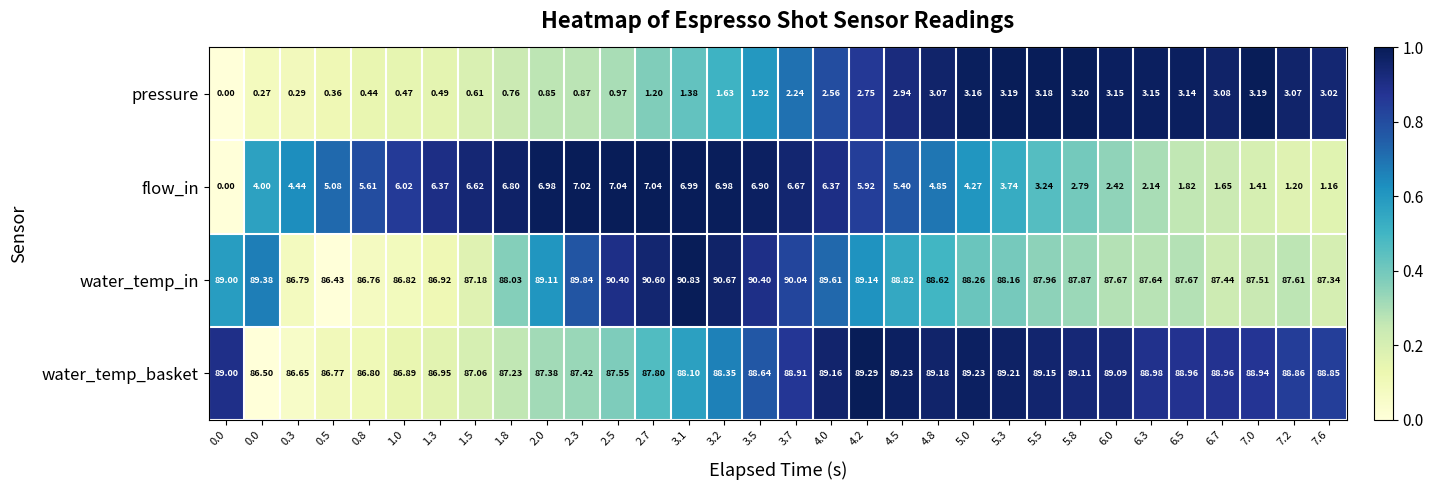

Rank the series by their maximum value, from highest to lowest.

water_temp_in, water_temp_basket, flow_in, pressure